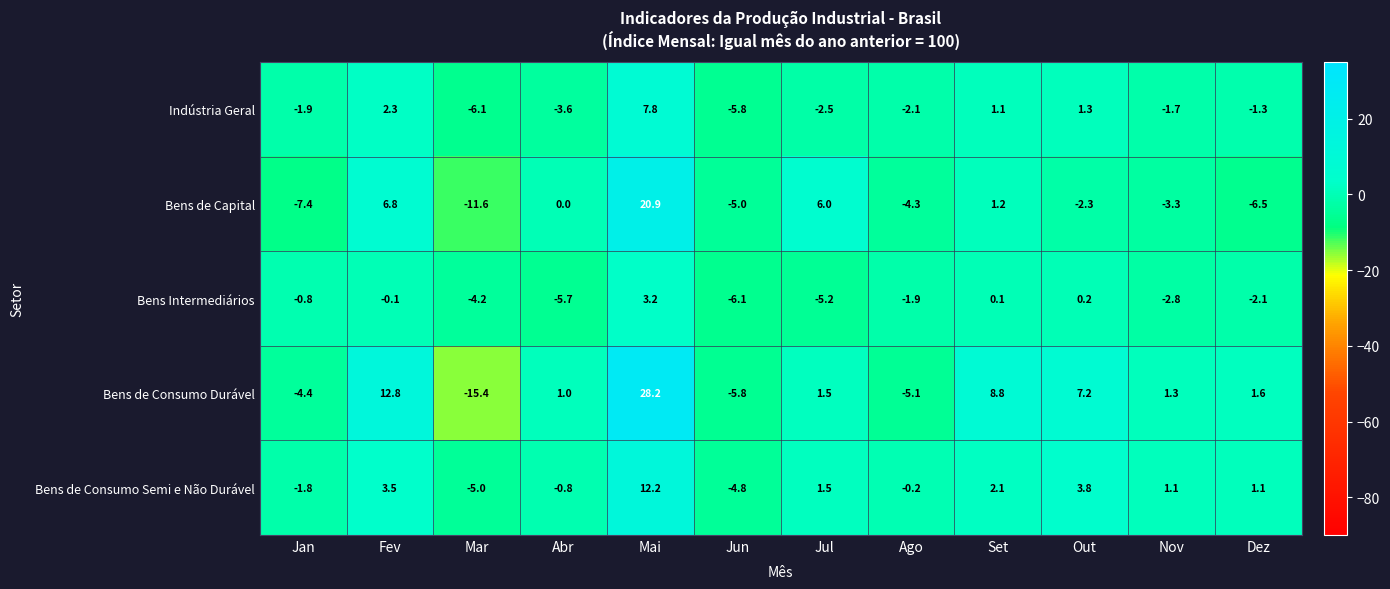

Which series changed the most between Jan and Ago?

Bens de Capital